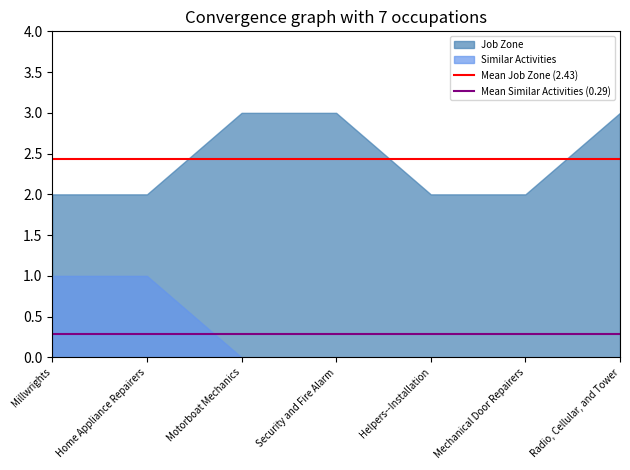

What is the maximum value for Job Zone?

3